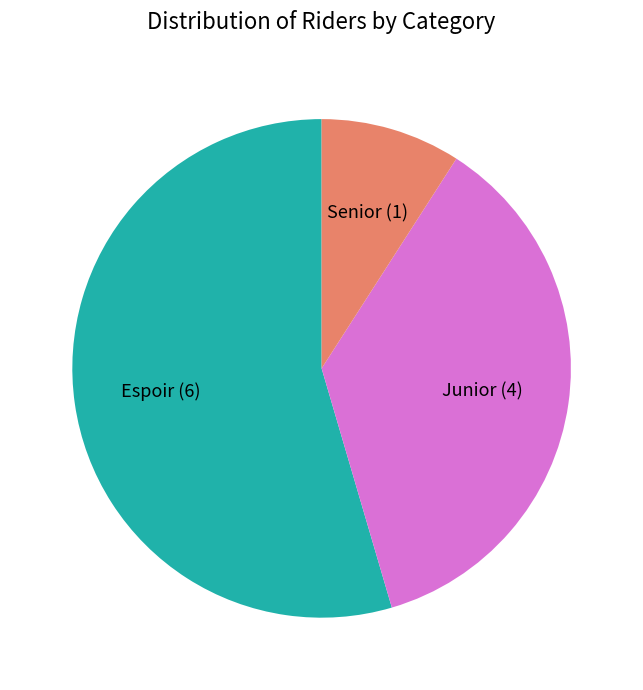

Is it true that Espoir is 55% of the pie?

True